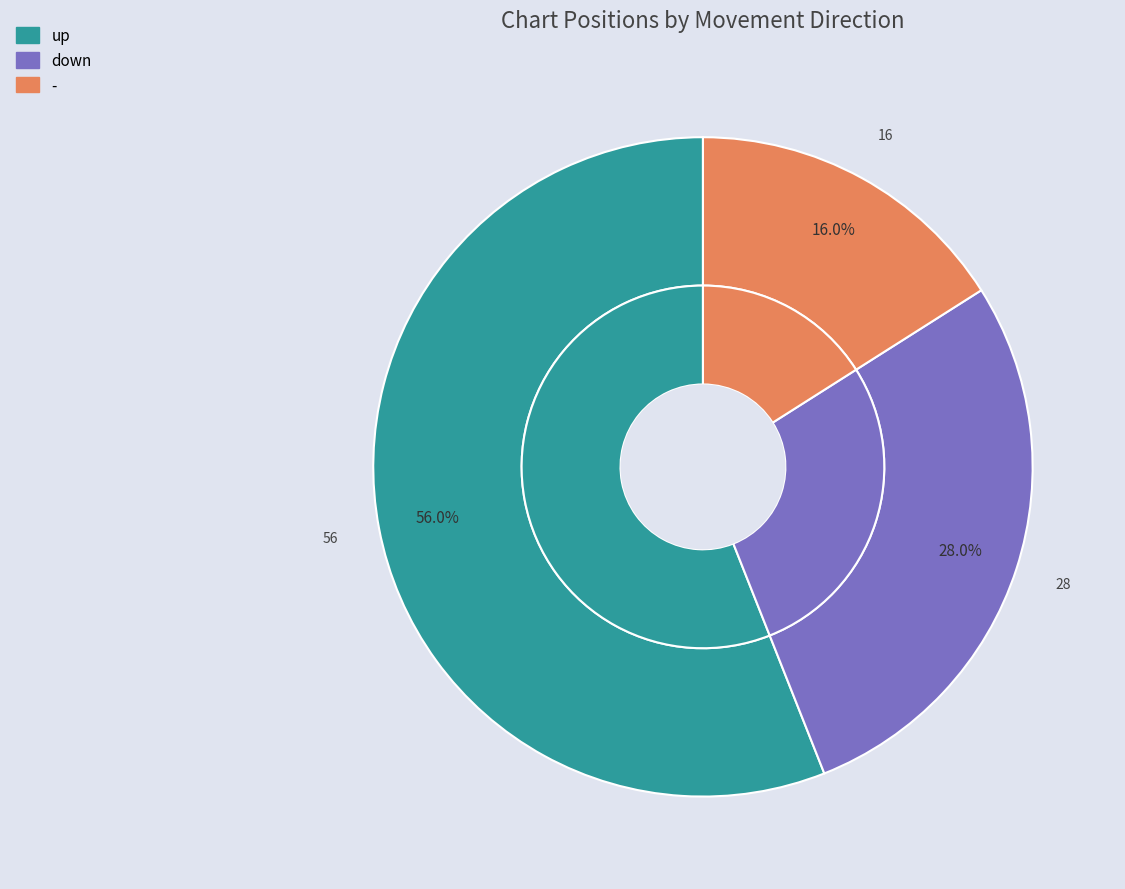

Which category has the smallest portion of the pie?

-